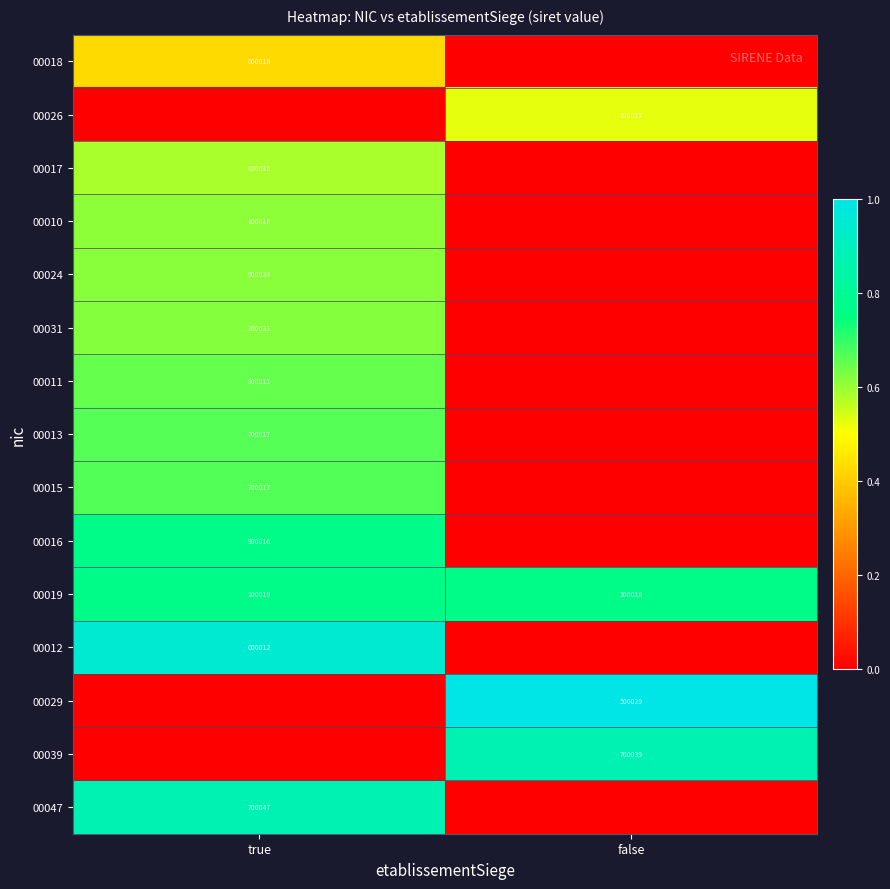

Count the number of categories in the chart.

2